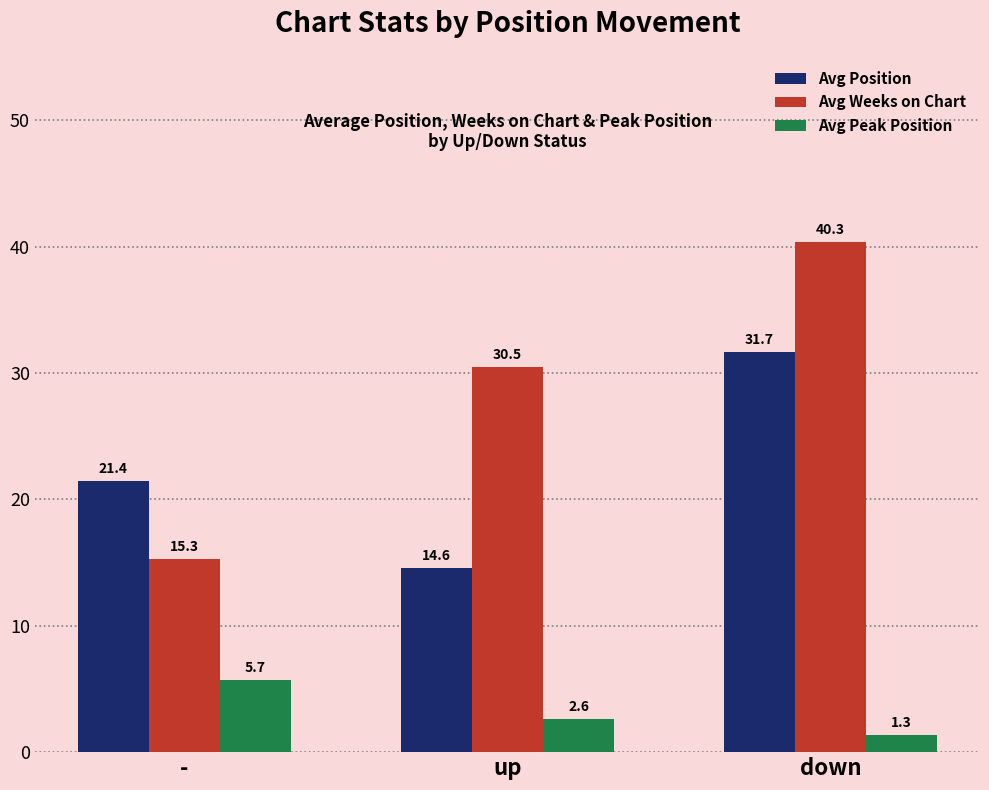

True or false: Avg Weeks on Chart has a value of 3.1 at -.

False